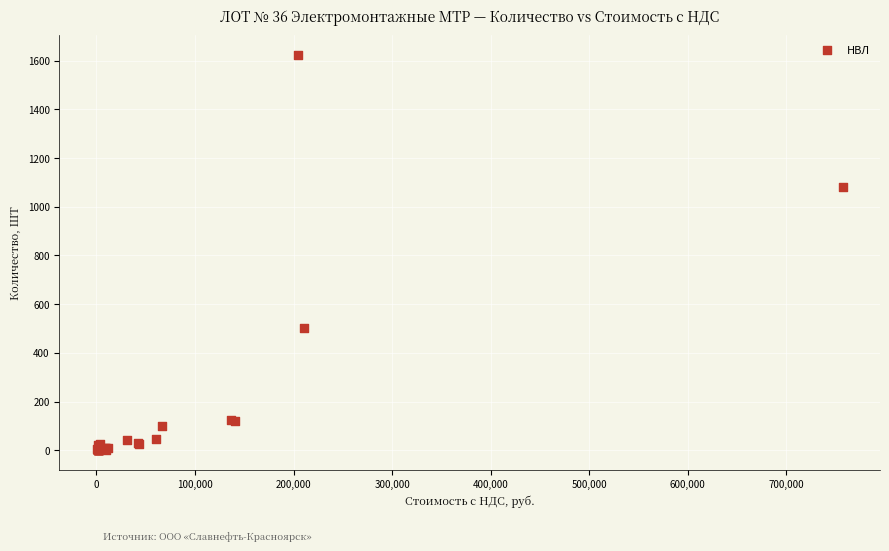

What Y value in the scatter plot is closest to 812?

1080